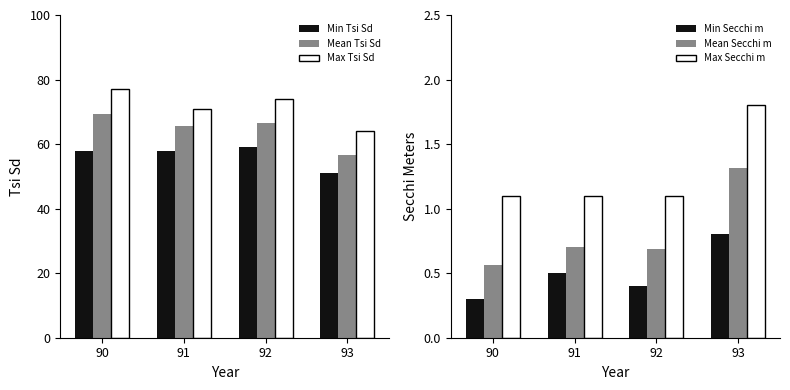

Which series has the largest total across all categories?

Max Tsi Sd